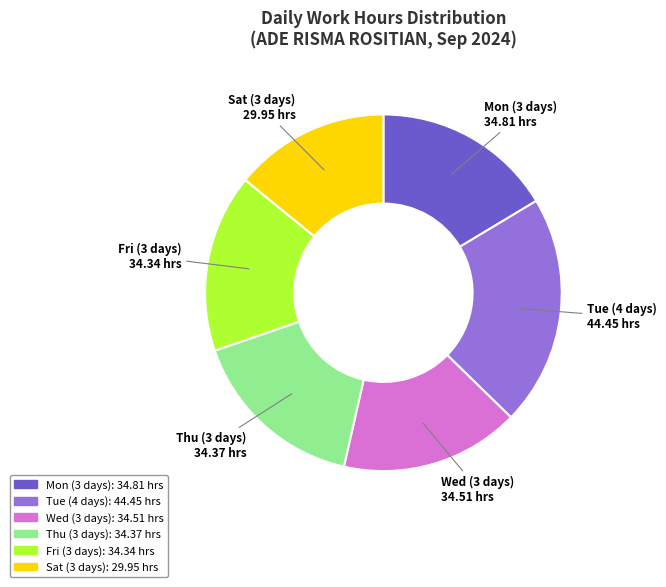

Is there any slice that represents more than half of the pie?

No